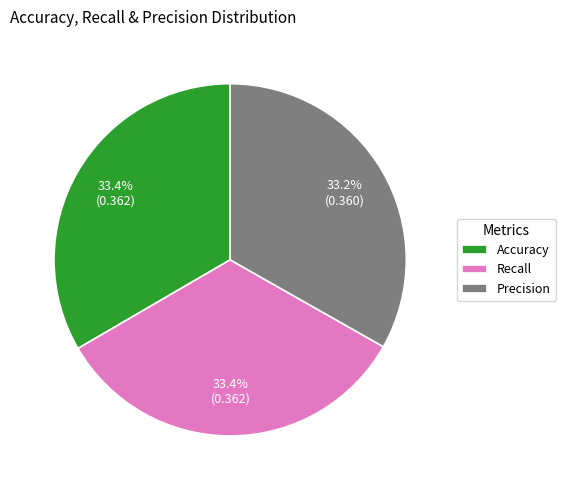

Count the number of slices in the pie.

3